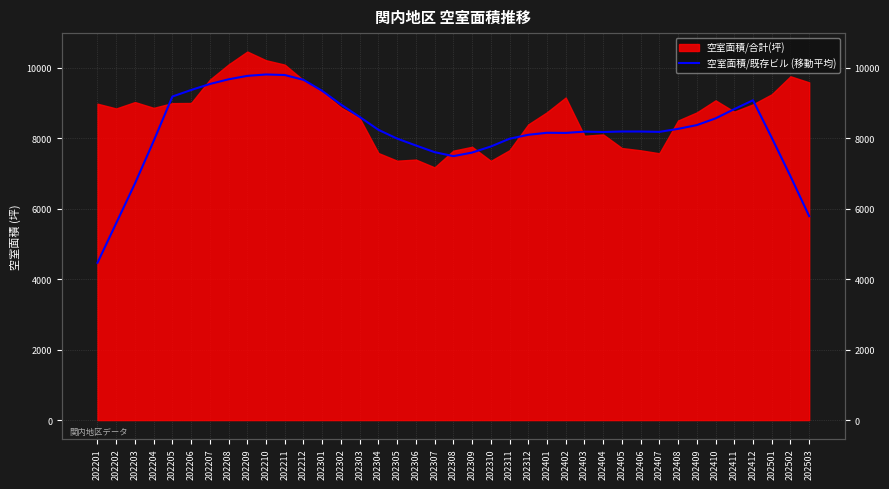

What is the minimum value shown in the chart?

4463.6